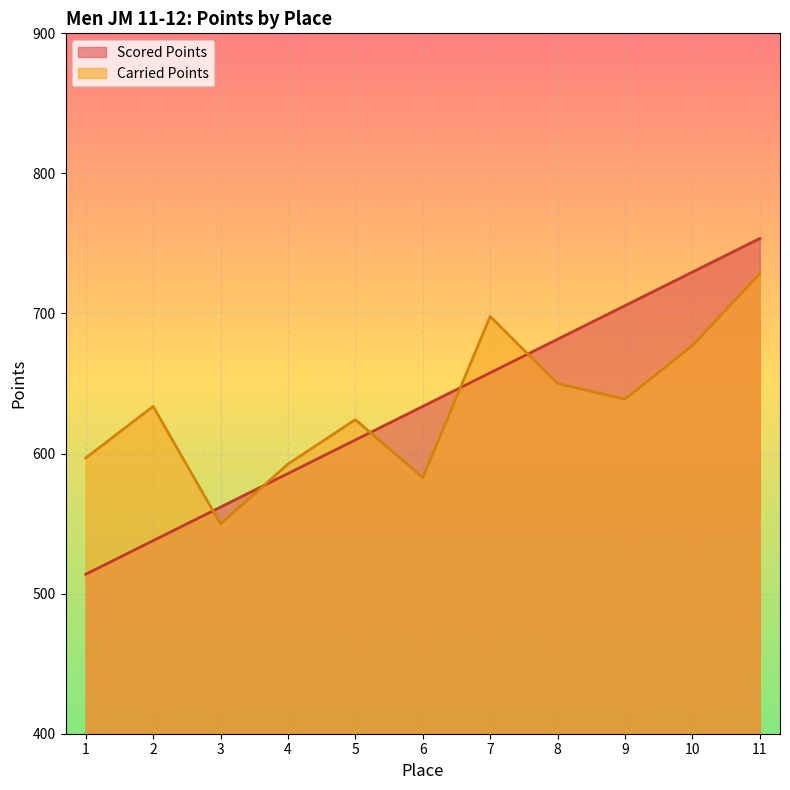

What is the sum of all Scored Points values?

6970.6